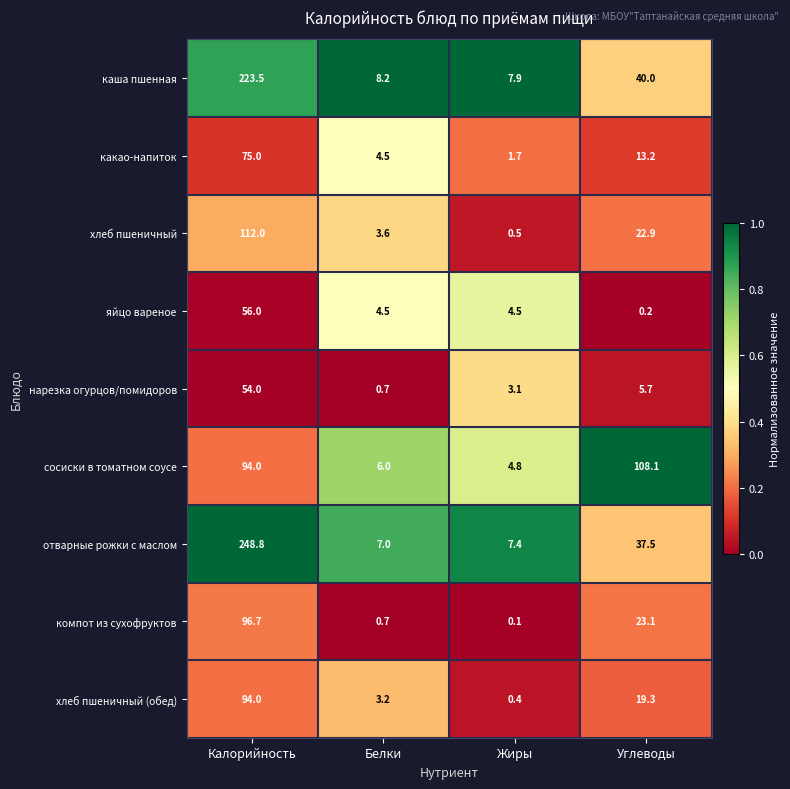

Which series changed the most between Белки and Углеводы?

сосиски в томатном соусе